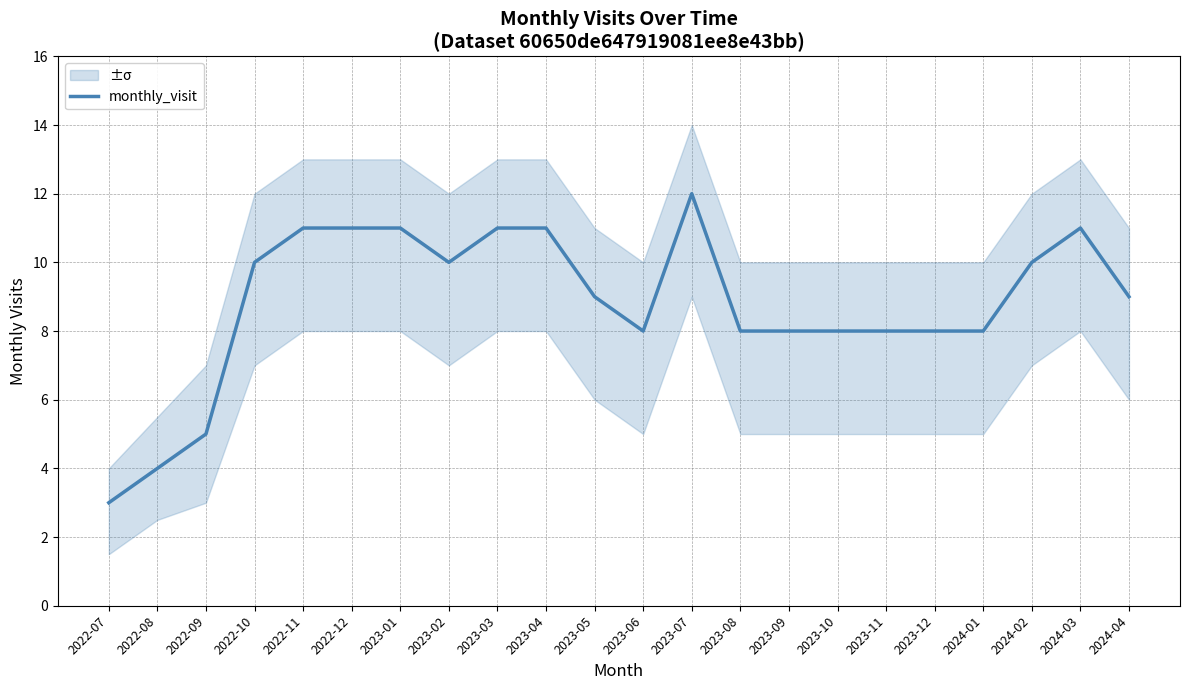

Count the number of categories in the chart.

22